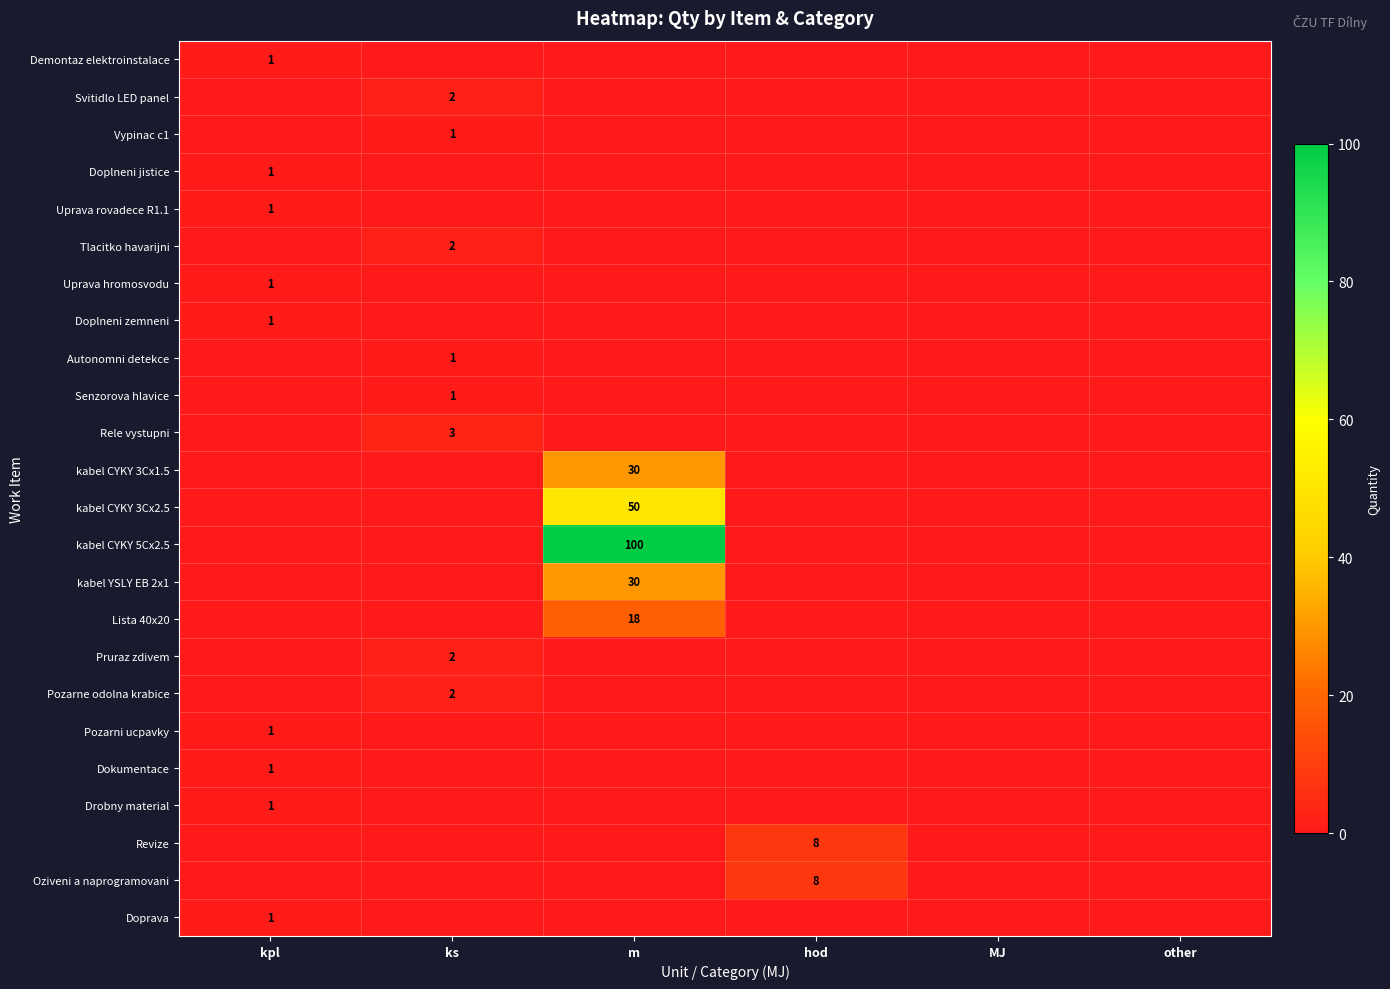

The value of kabel CYKY 3Cx1.5 at m is 20. True or false?

False